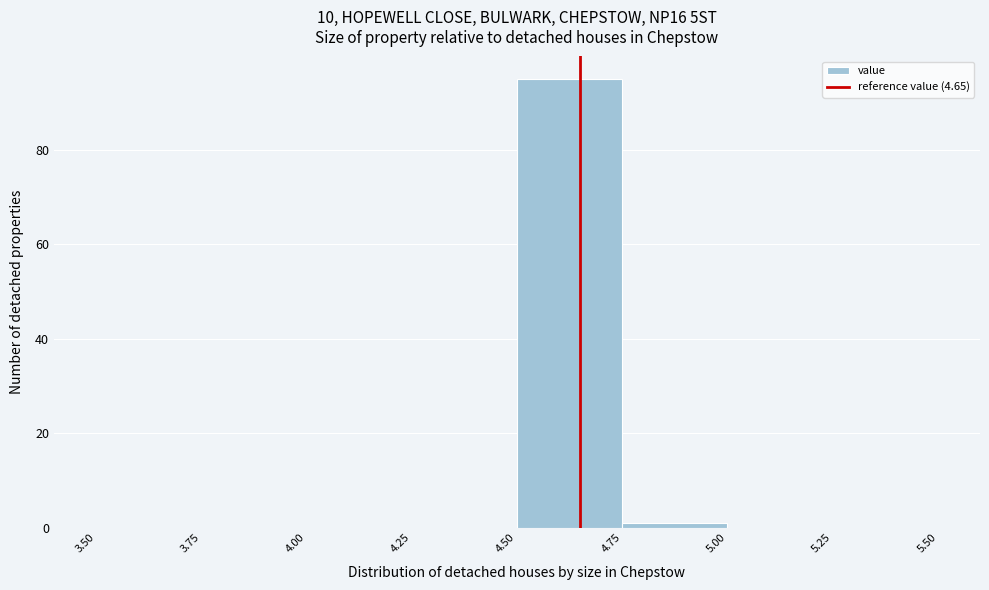

How tall is the bar that spans 4.50 to 4.75 on the x-axis? The values are not printed on the chart, so give them approximately, as read against the axis.

96